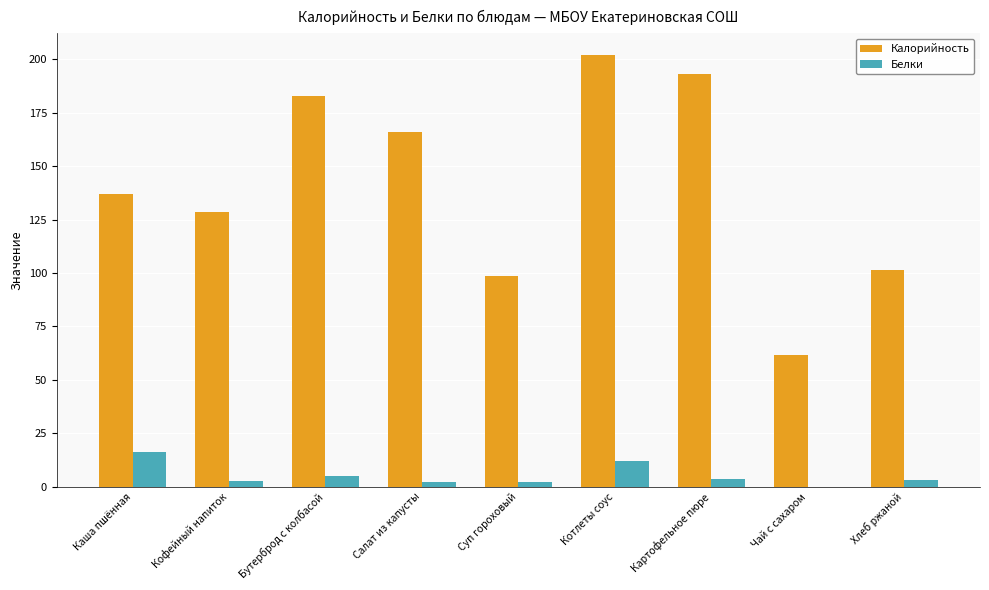

Are the bars grouped side by side (vs. stacked)?

Yes